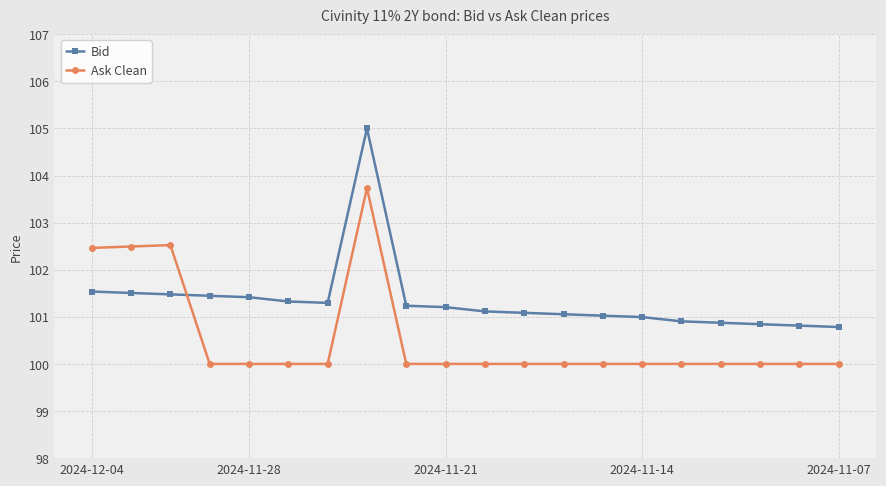

What is the maximum value for Ask Clean?

103.7